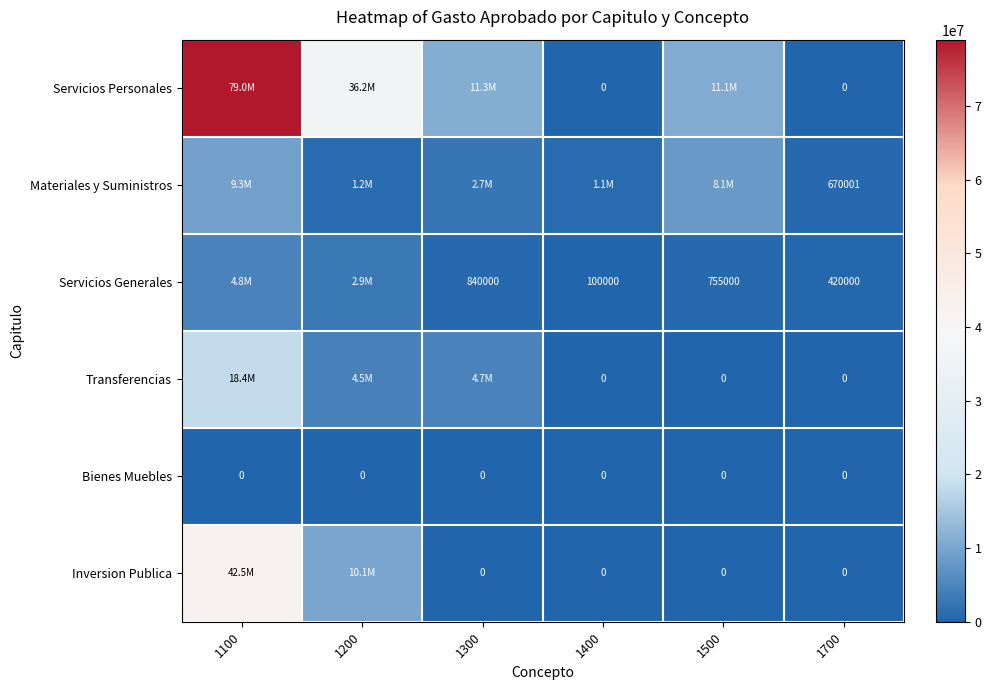

Is the value of Transferencias at 1400 greater than the value of Servicios Generales at 1500?

No